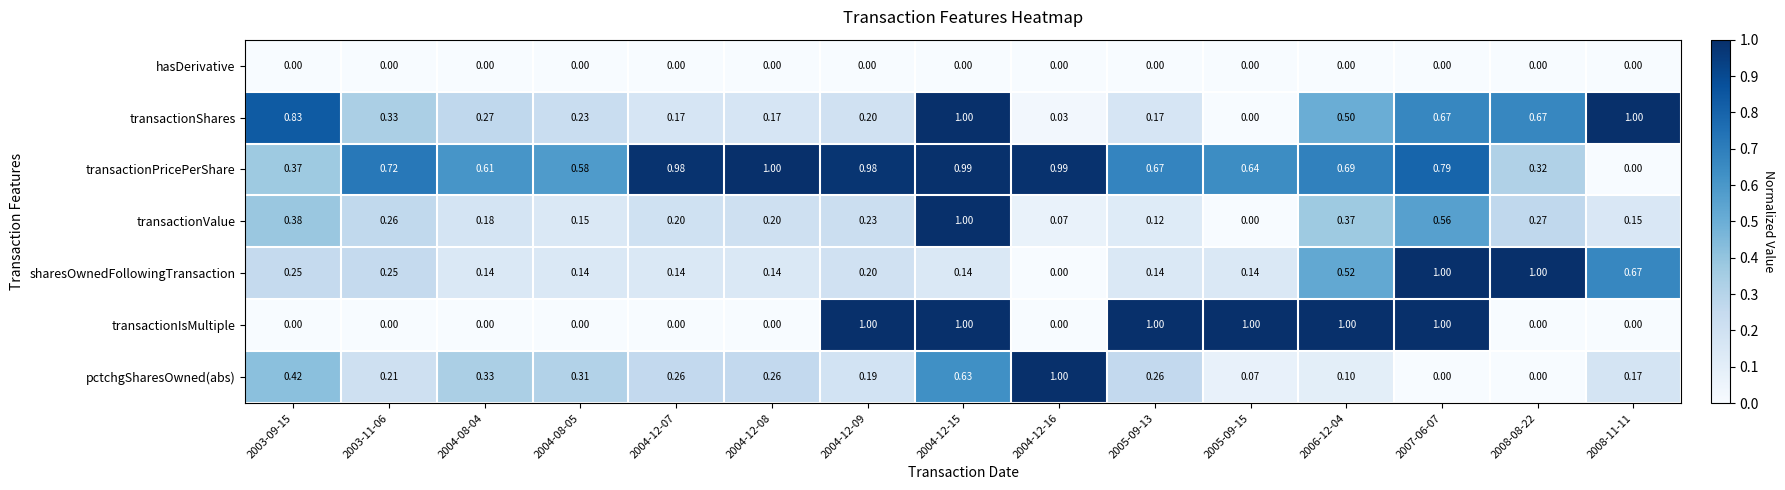

What is the difference between the highest and lowest values at 2005-09-15?

1.0